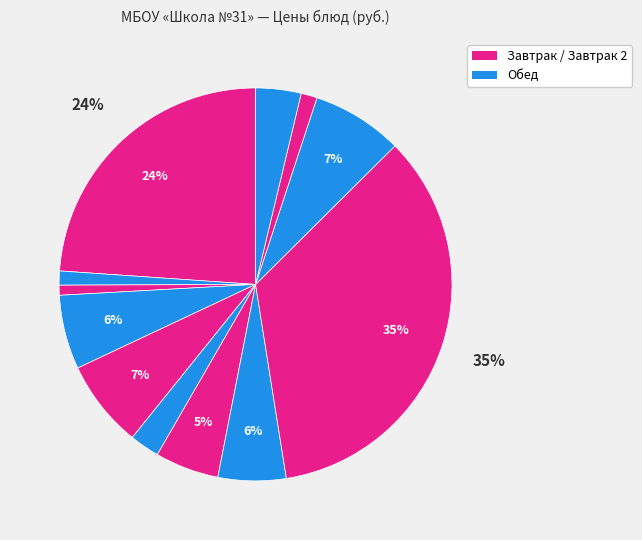

How many segments does this pie chart have?

12